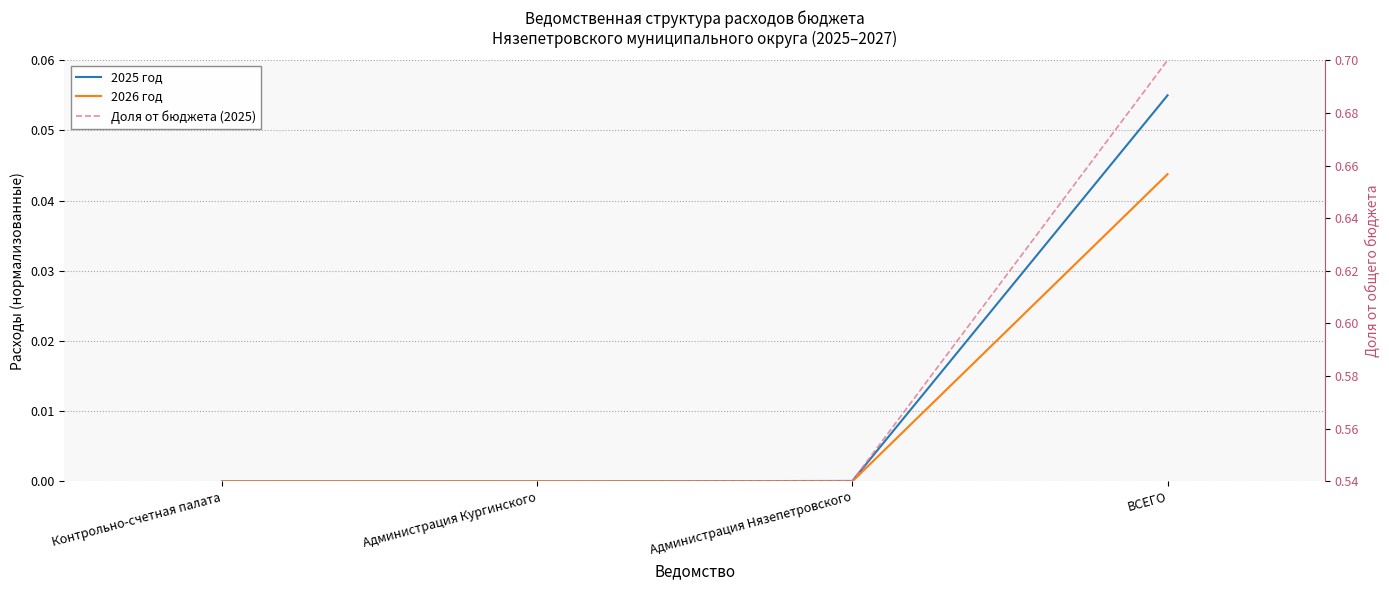

True or false: 2026 год and 2025 год intersect in this chart.

False